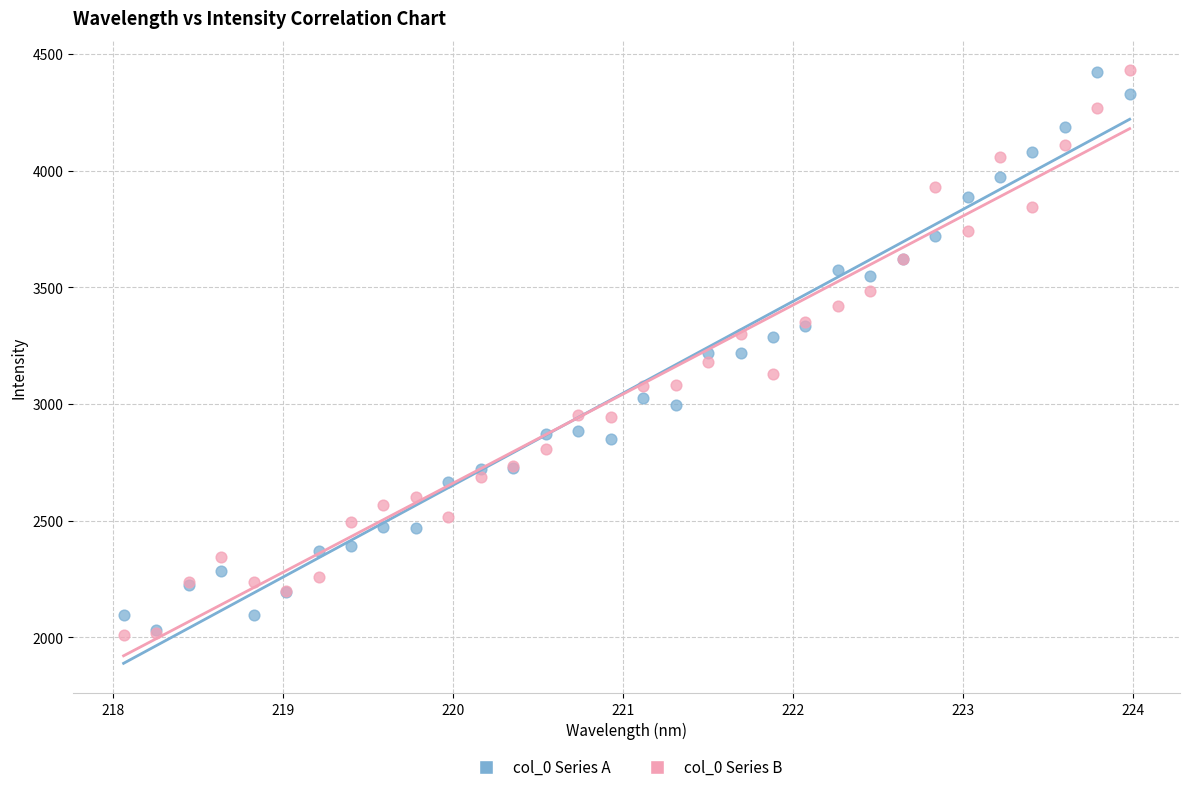

What are all the series names shown in the legend?

col_0 Series A, col_0 Series B